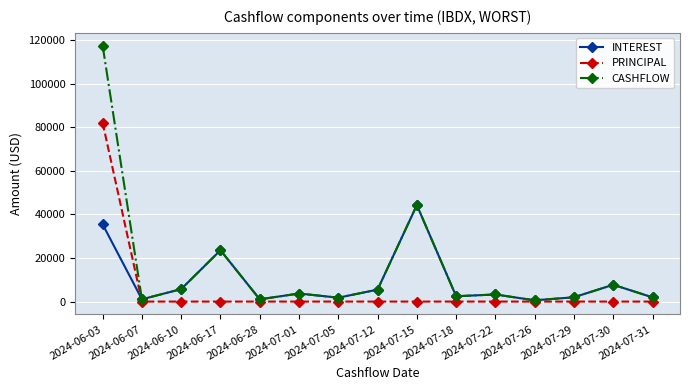

How many series are shown in this chart?

3